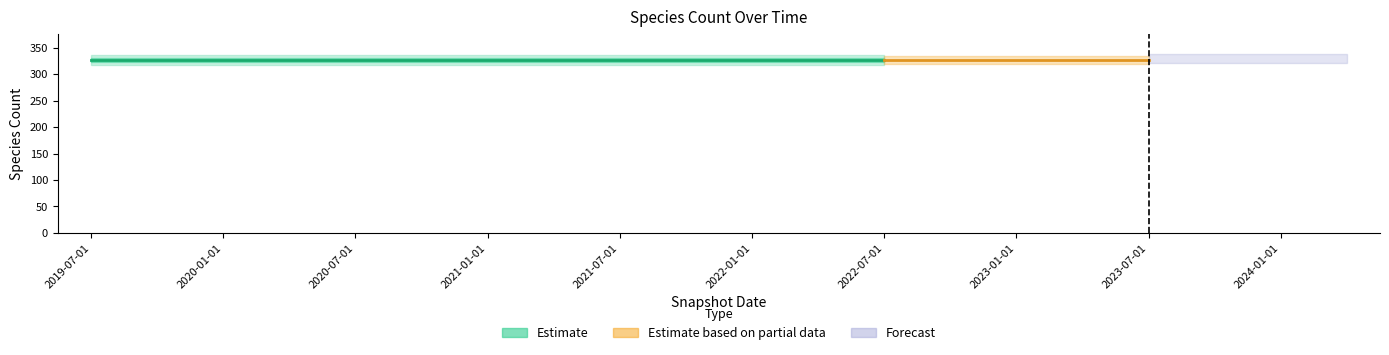

Which category has the lowest value in the kingdom series?

2019-07-01